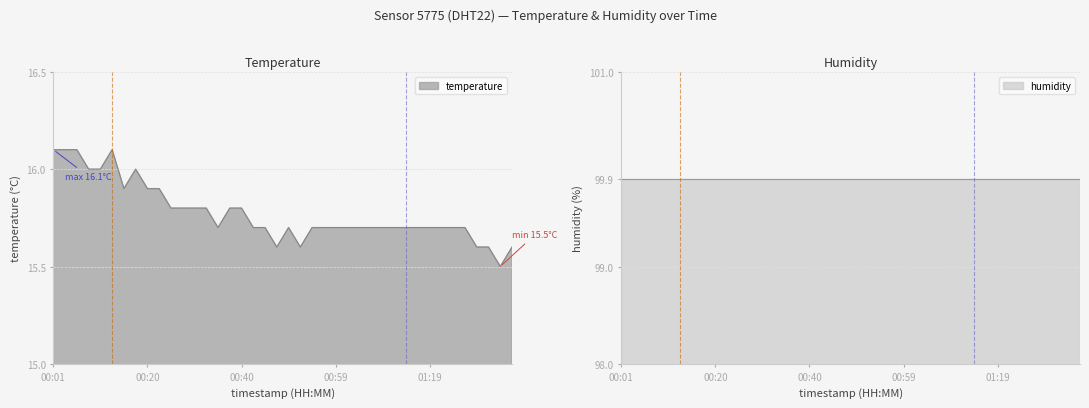

What is the label of the 29th point from the right?

00:27